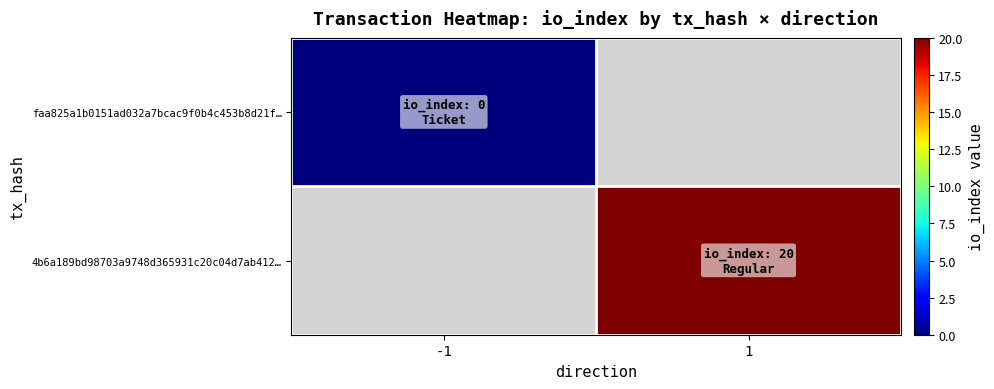

What value does the 4b6a189bd98703a9748d365931c20c04d7ab412… series have at 1?

20.0